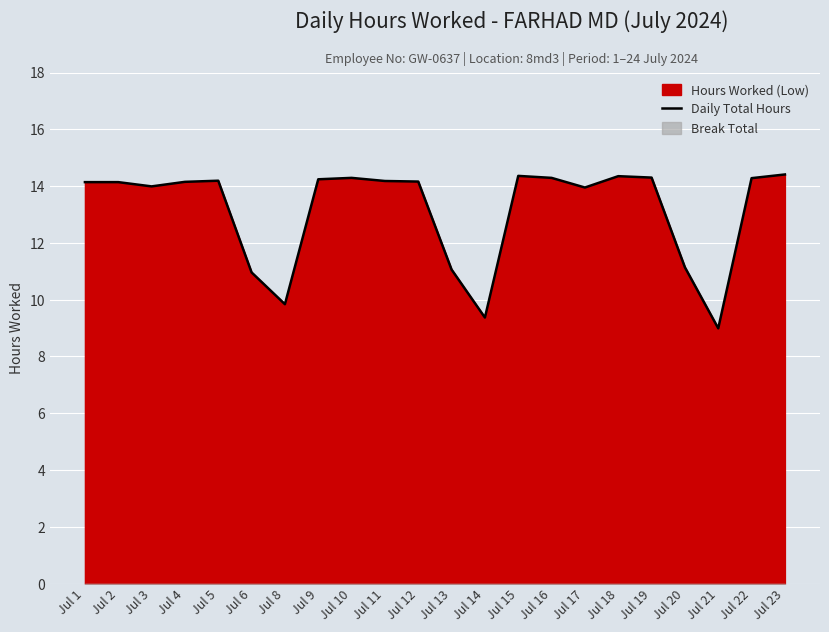

True or false: the data has more than 2 interior local peaks.

True